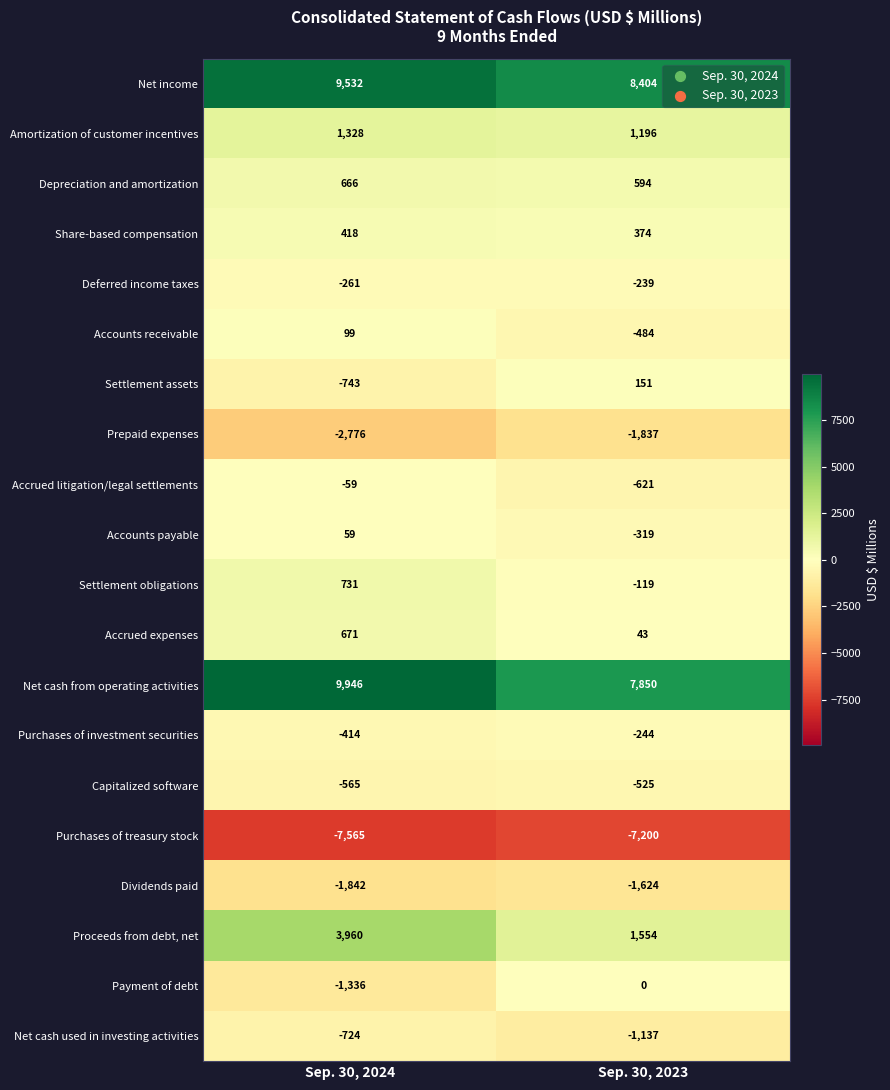

What is the approximate value of Settlement assets at Sep. 30, 2023, to the nearest 10?

150